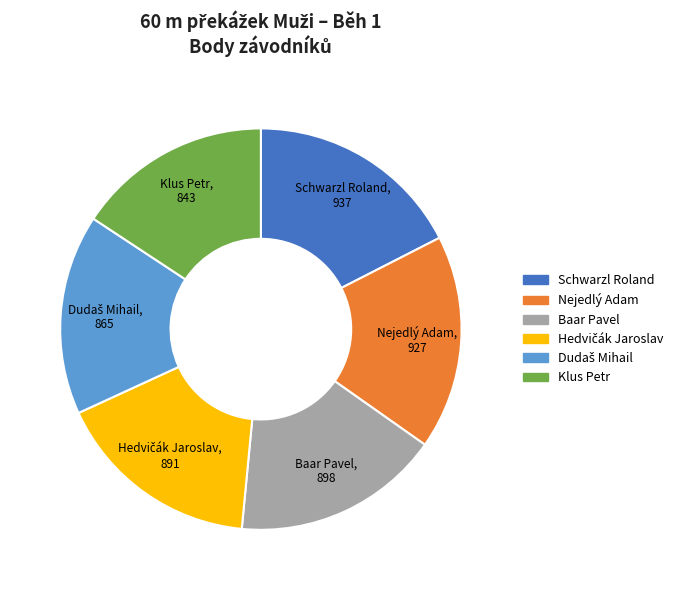

Does Schwarzl Roland represent more than half of the total?

No